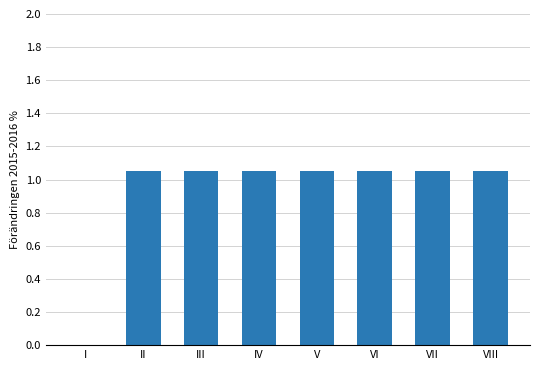

At which label does the data first exceed 1?

II